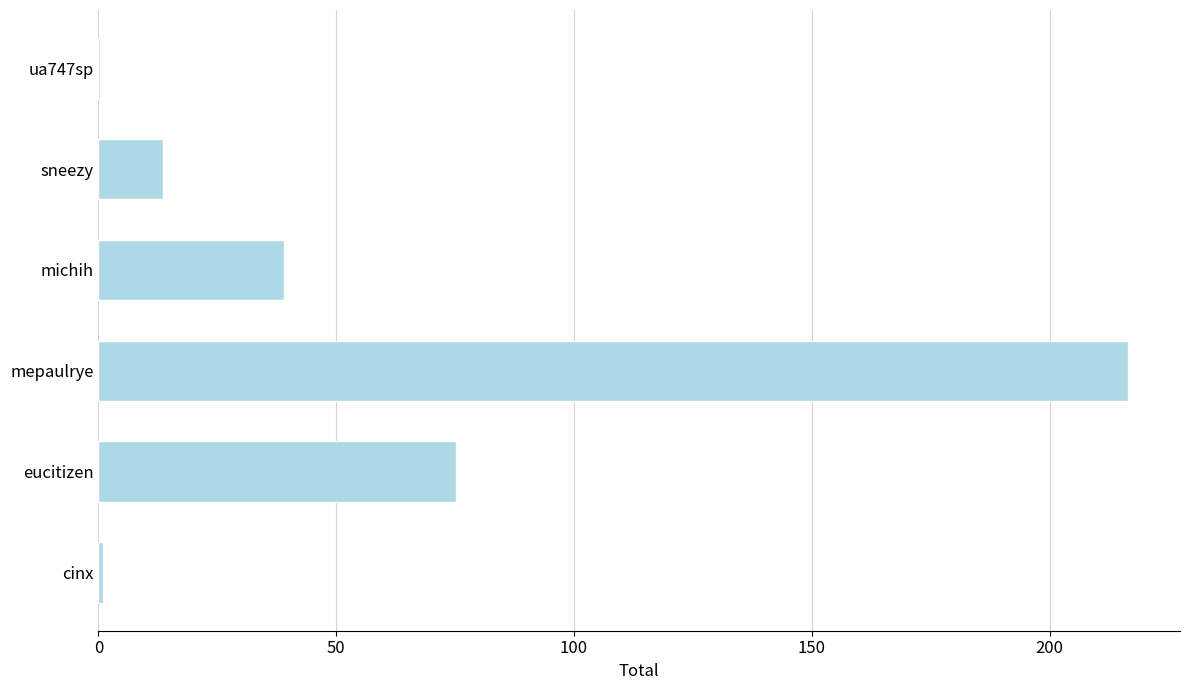

True or false: the data shows 13.6 at sneezy.

True